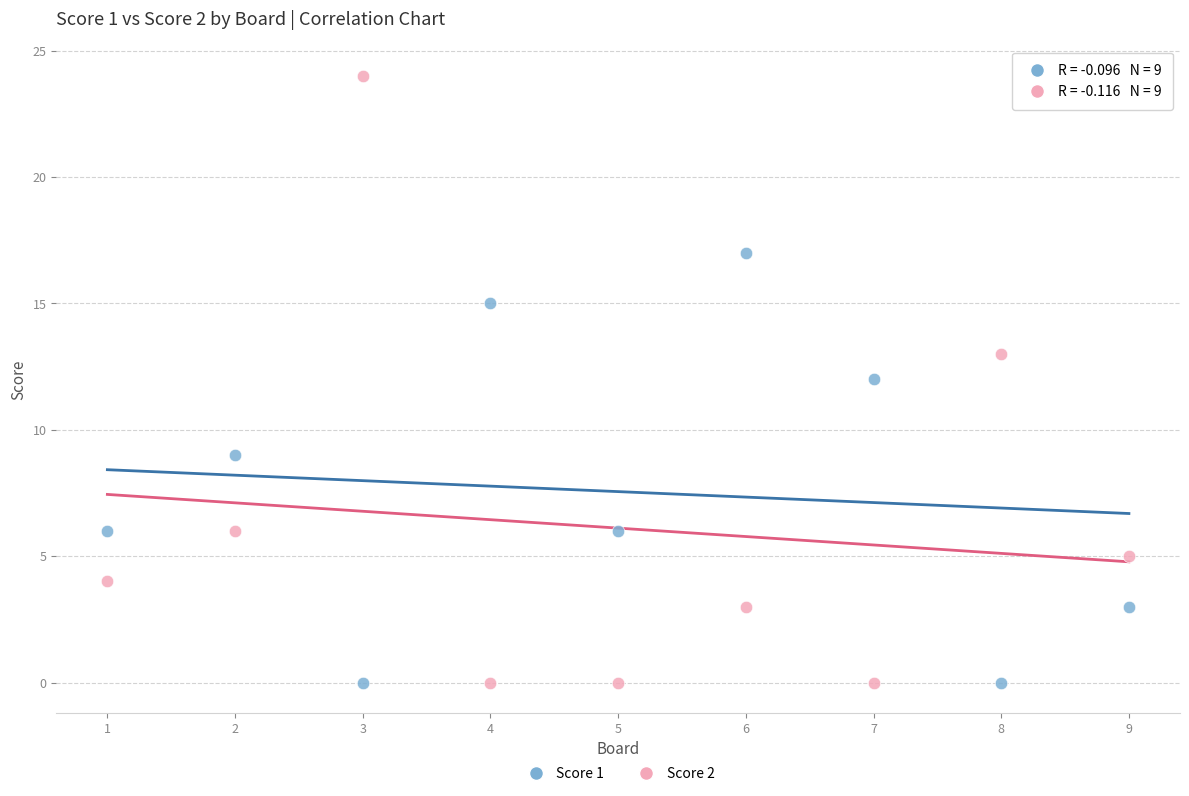

Which series reaches the maximum Y coordinate?

Score 2